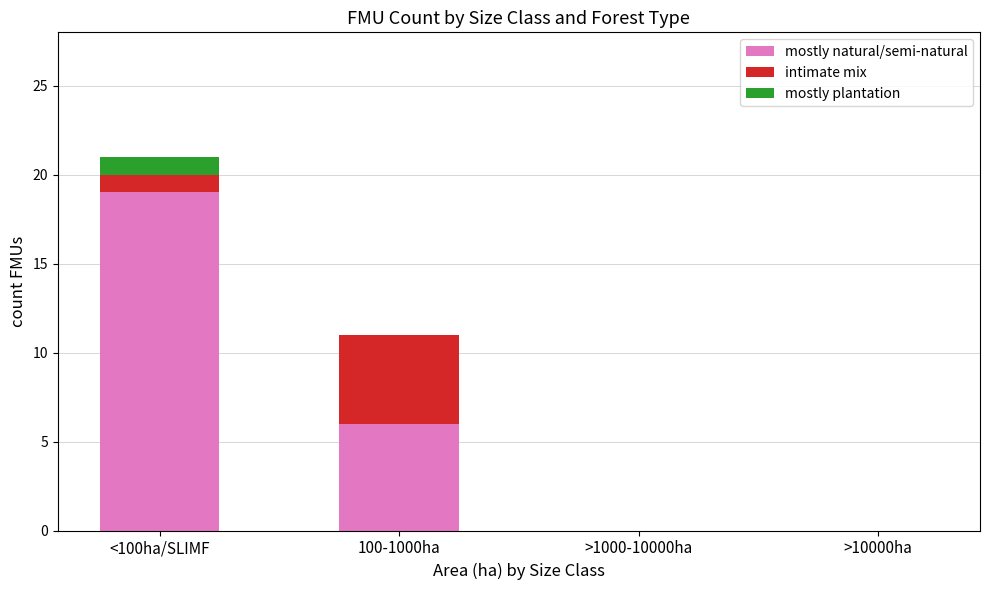

What is the maximum value for mostly natural/semi-natural?

19